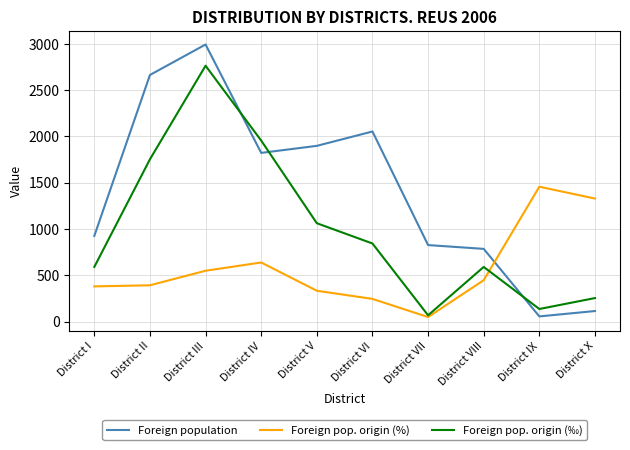

Rank the series by their average value, from highest to lowest.

Foreign population, Foreign pop. origin (‰), Foreign pop. origin (%)